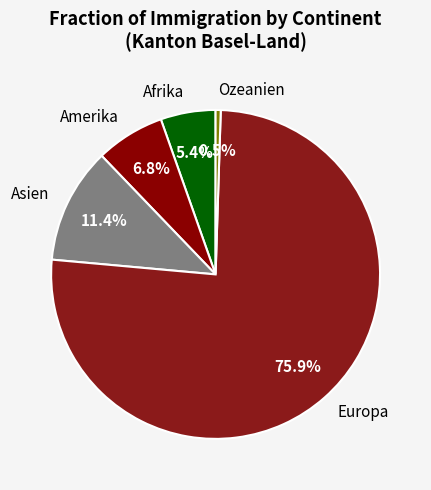

How many slices are in this pie chart?

5